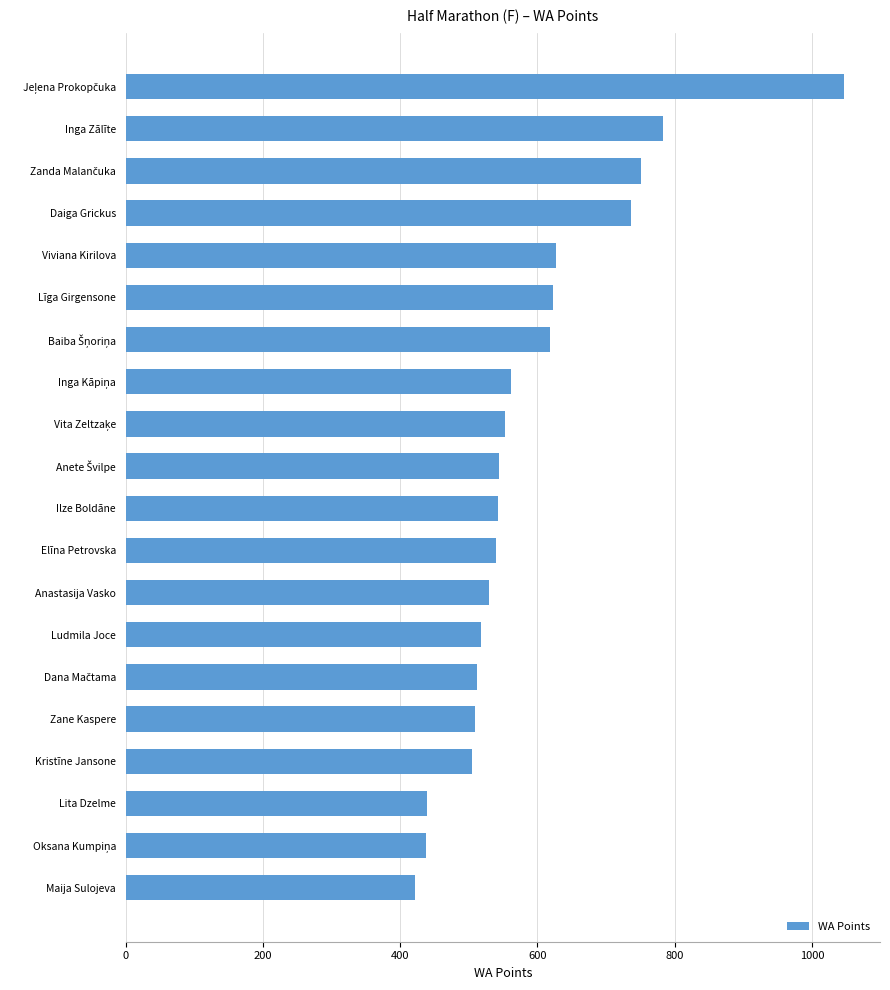

What is the label of the 13th bar from the top?

Anastasija Vasko